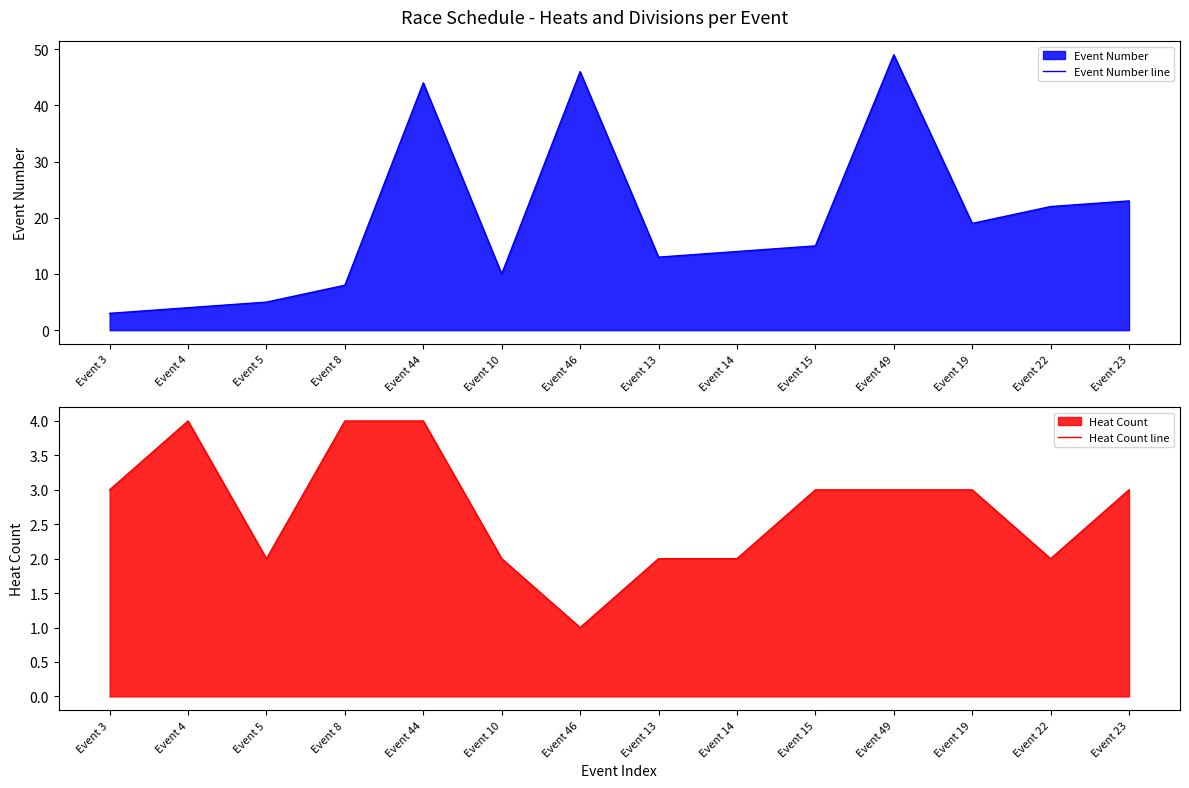

Reading right to left, list all the values displayed in this chart.

Event Number line: 23	22	19	49	15	14	13	46	10	44	8	5	4	3
Heat Count line: 3	2	3	3	3	2	2	1	2	4	4	2	4	3